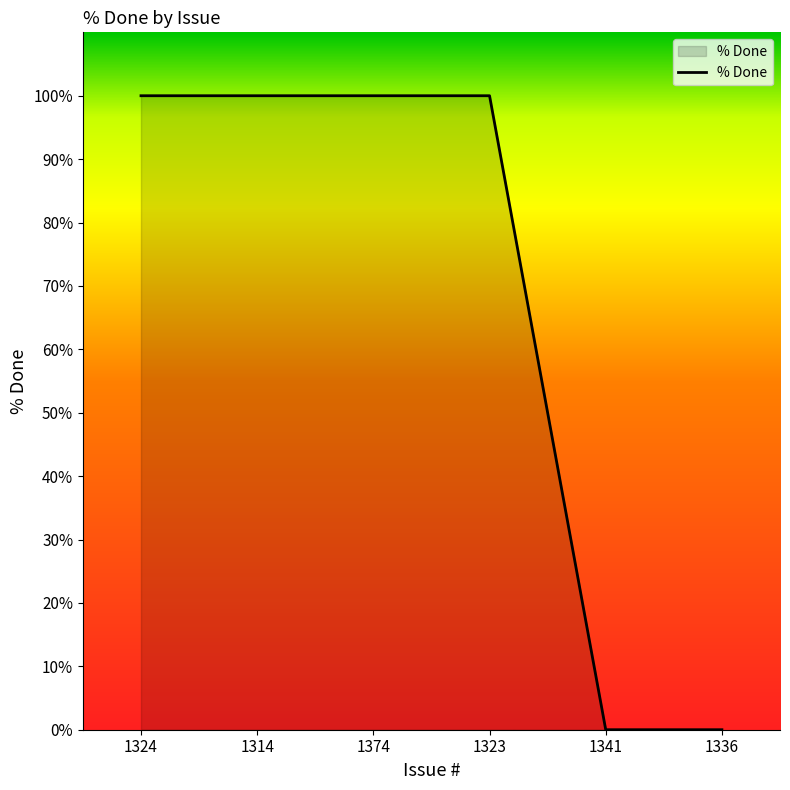

What is the maximum value shown in the chart?

100